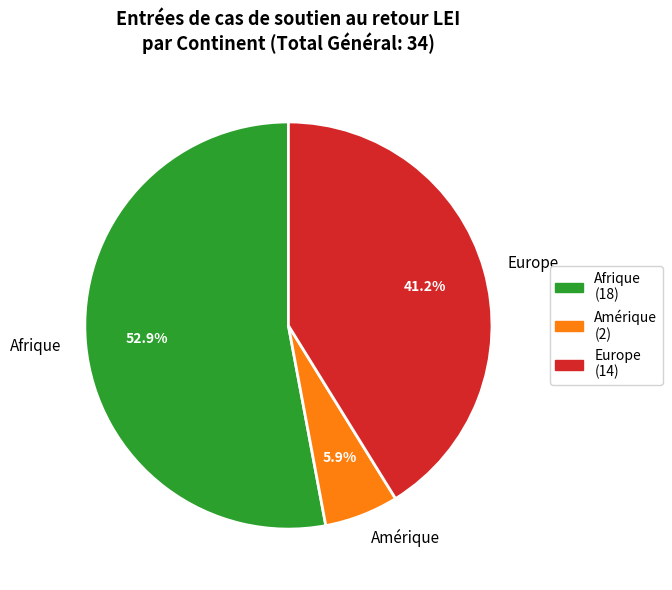

To the nearest percent, what portion does Europe represent?

41%